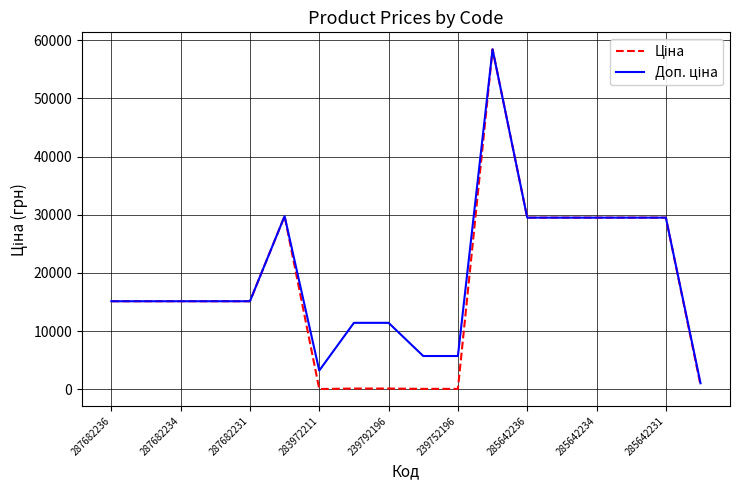

What is the greatest value displayed?

58426.5